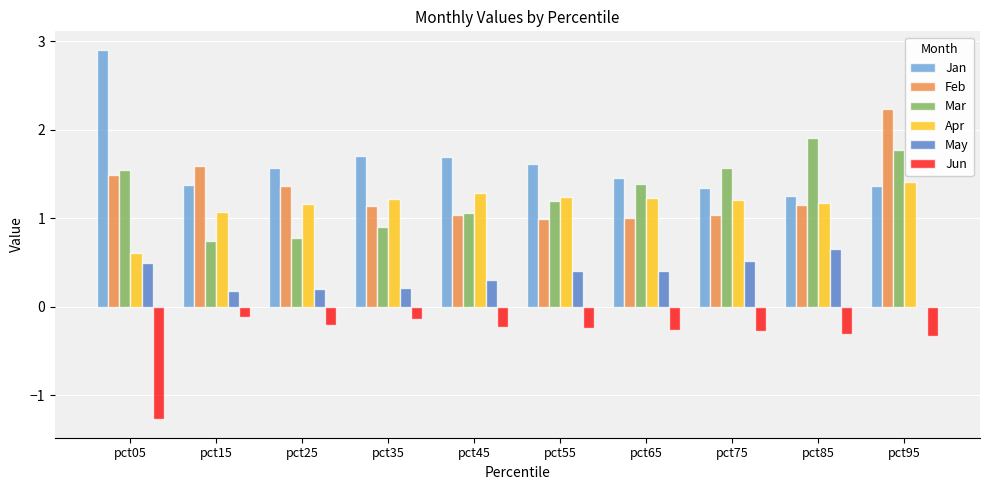

Read the Mar value at pct55.

1.2